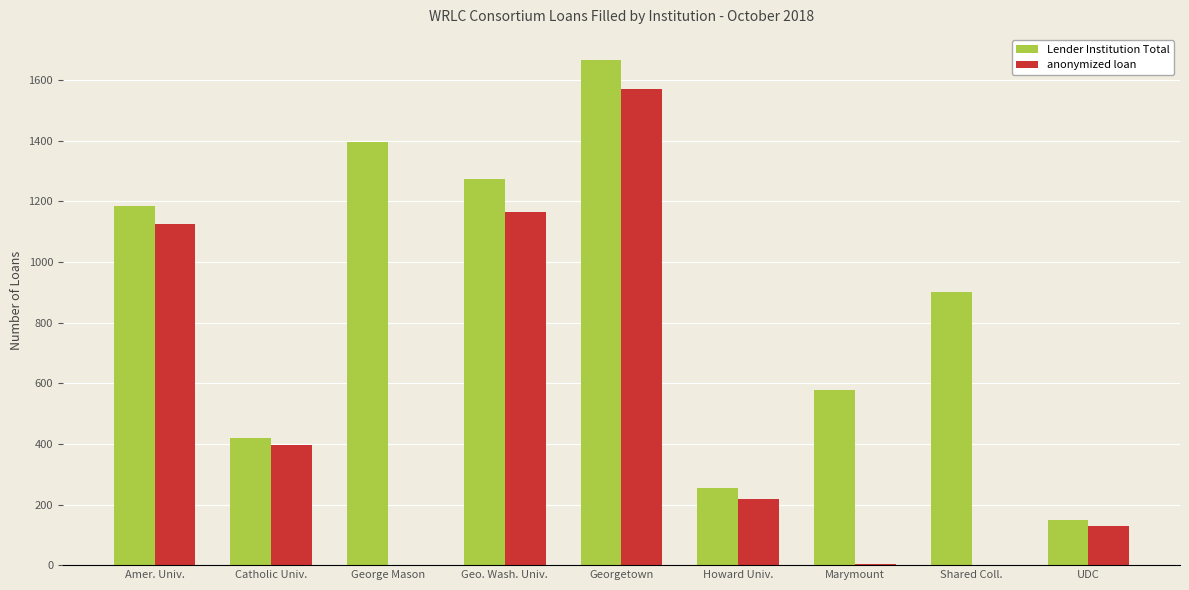

The Lender Institution Total series shows 568 at Catholic Univ.. True or false?

False